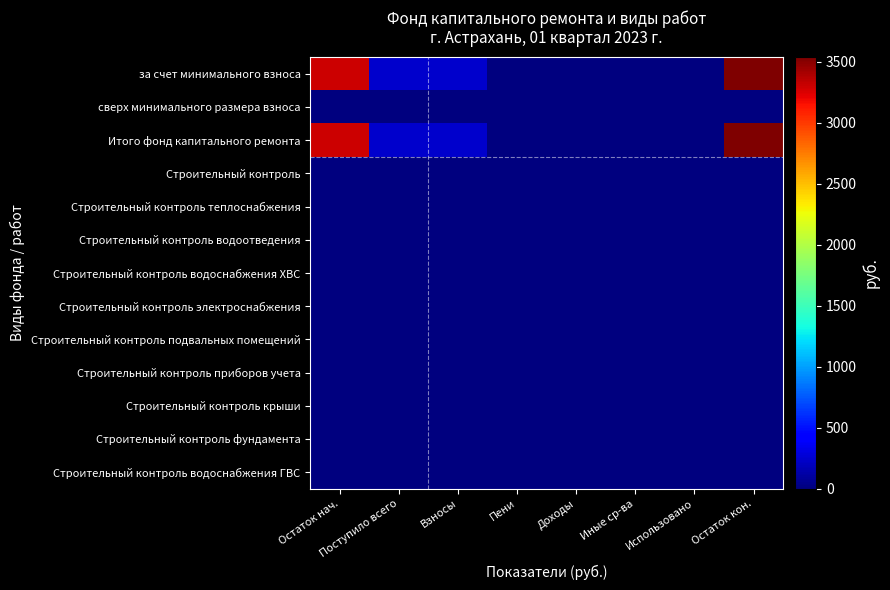

At how many categories does at least one series exceed 3086?

2